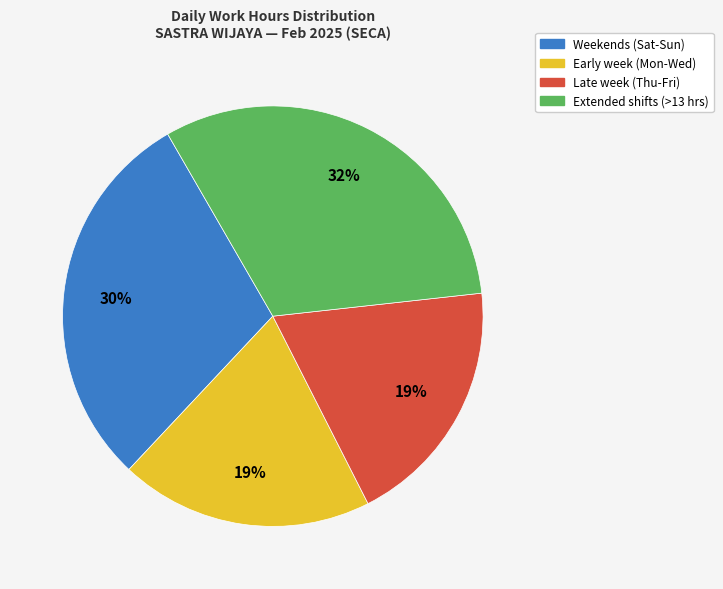

To the nearest percent, what is the average slice percentage?

25%